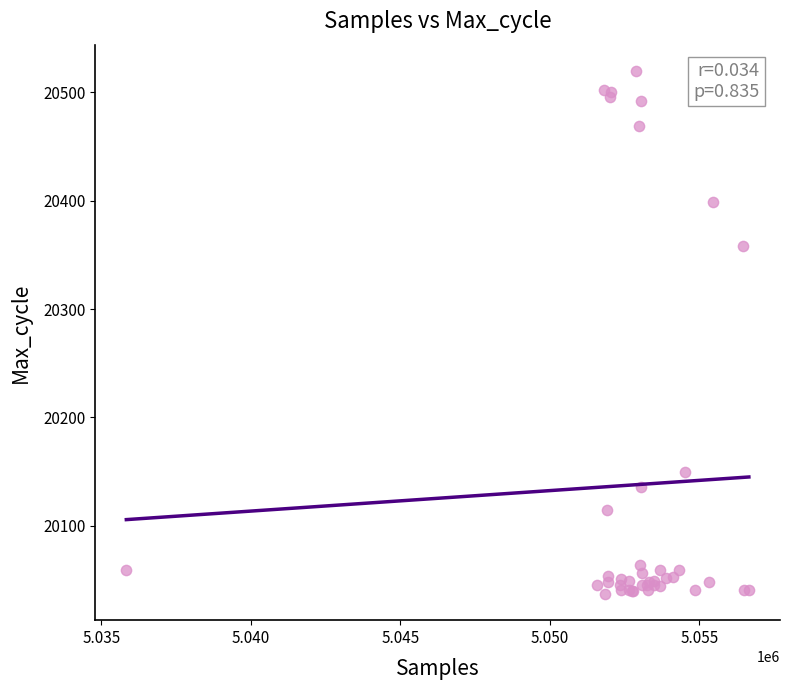

What Y value in the scatter plot is closest to 20278?

20358